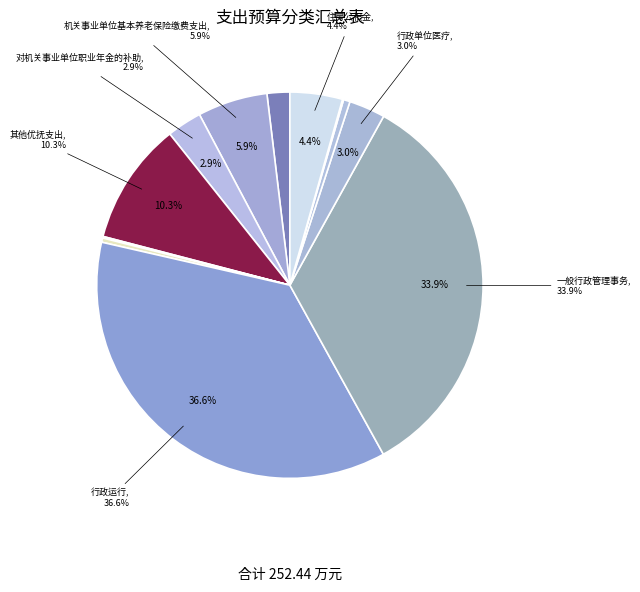

Is 一般行政管理事务 the majority of the pie?

No